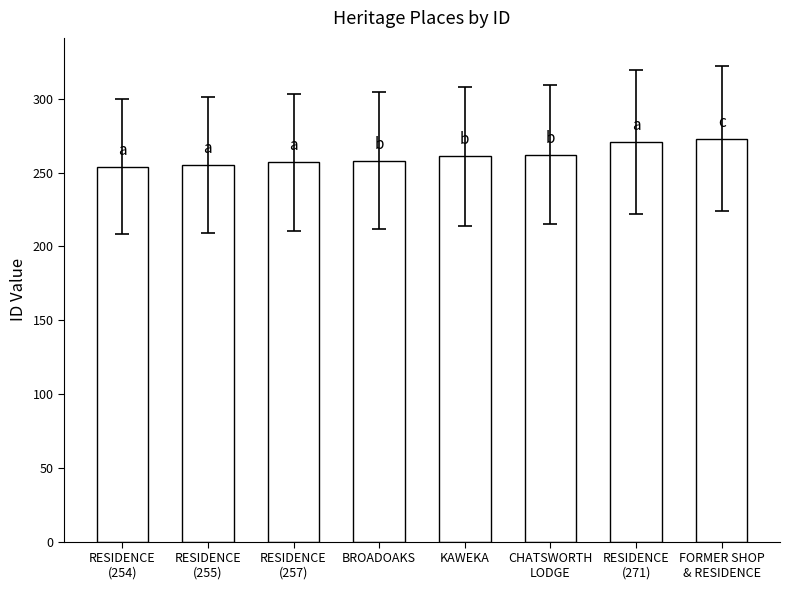

How many series are shown in this chart?

1